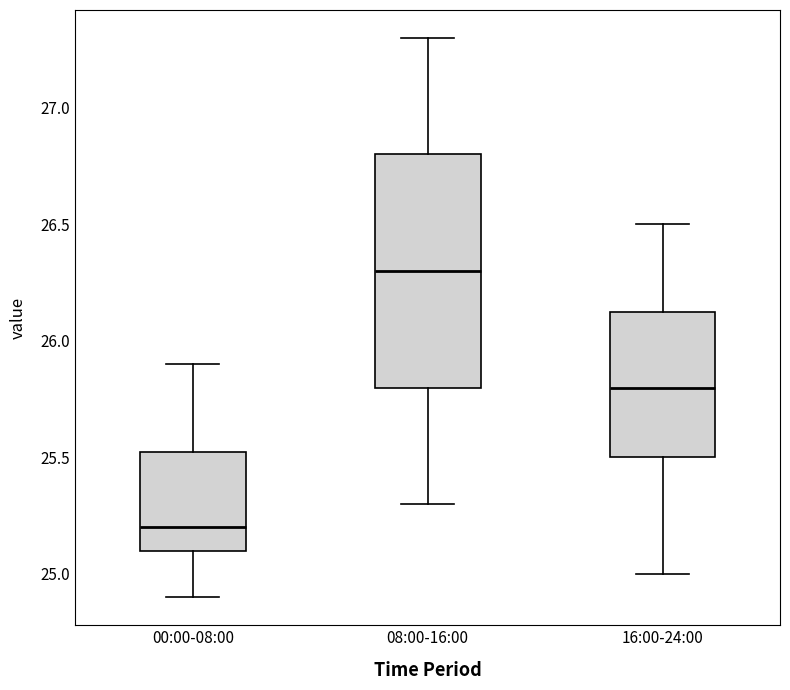

Which box's median line is the highest?

08:00-16:00